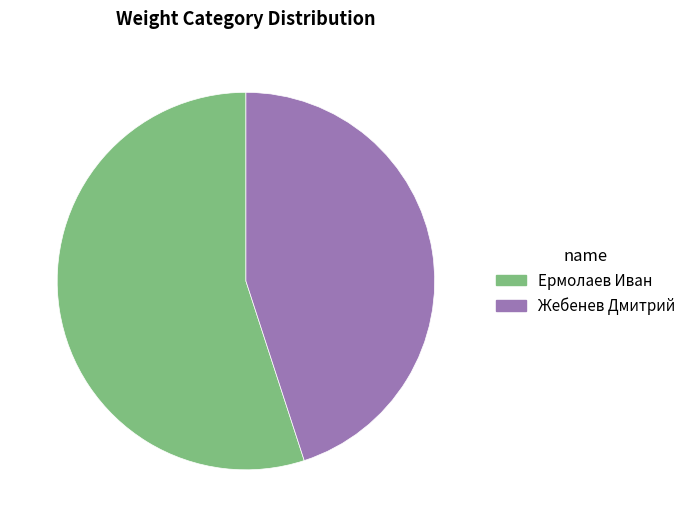

How many slices are in this pie chart?

2